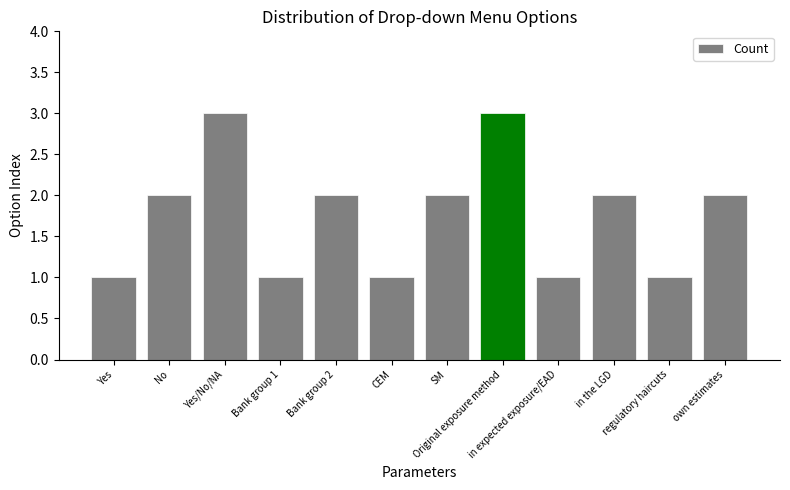

What is the value of the 3rd bar from the left?

3